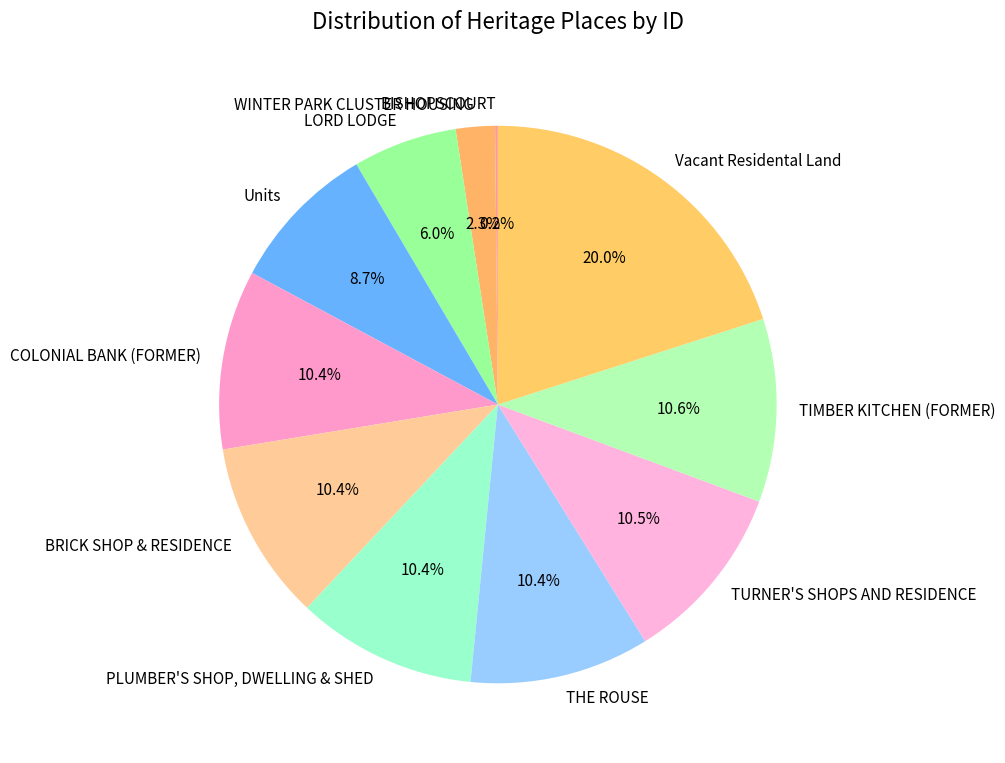

What percentage is NOT represented by WINTER PARK CLUSTER HOUSING?

97.7%